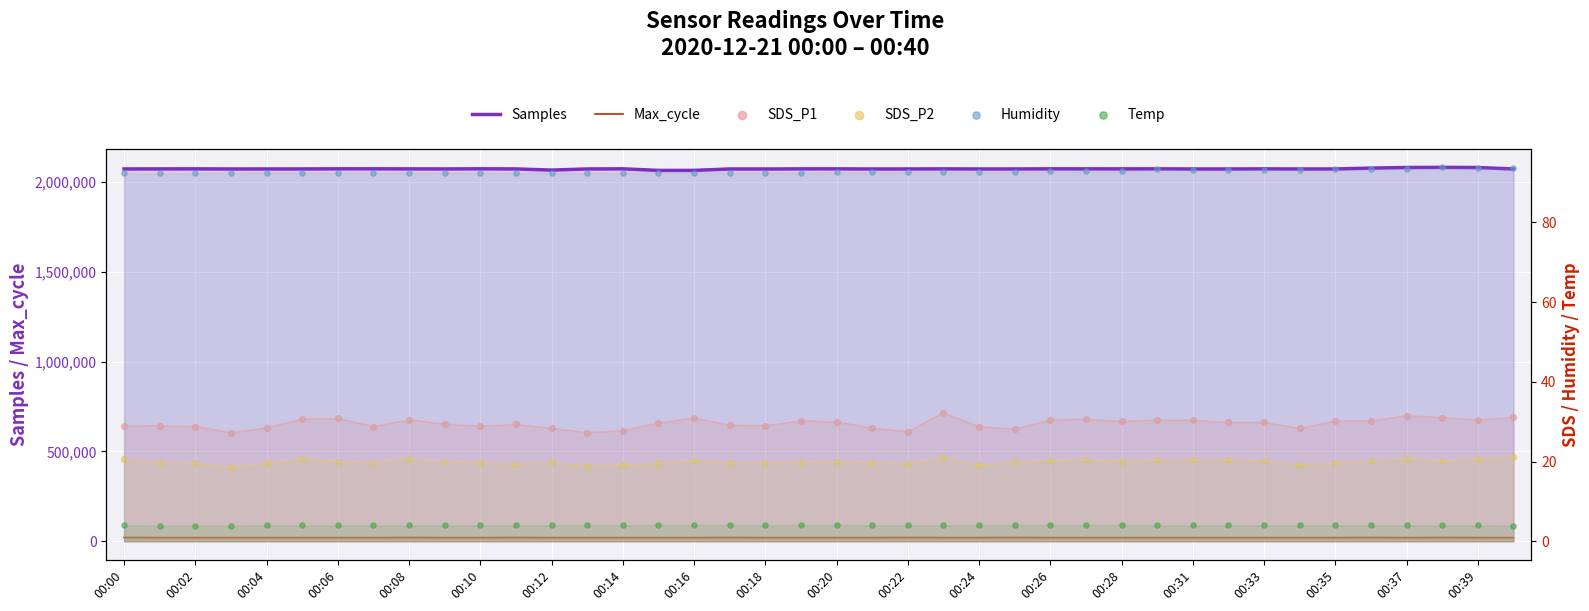

Which series has the largest total across all categories?

Samples